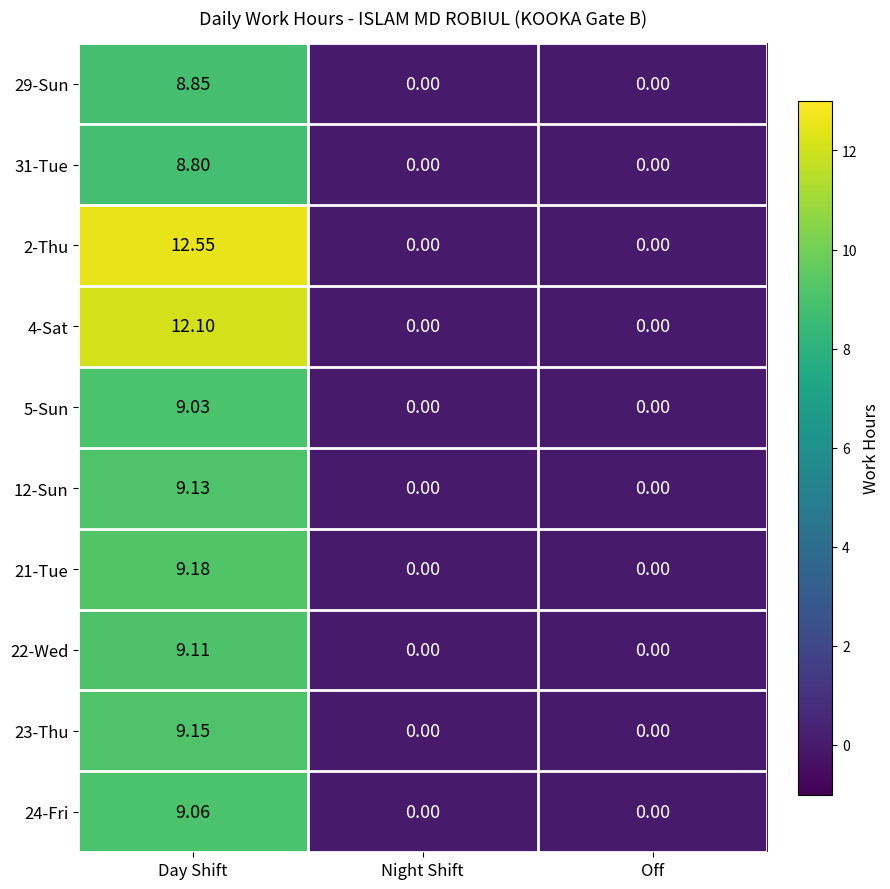

Which label corresponds to the largest value in the chart?

Day Shift